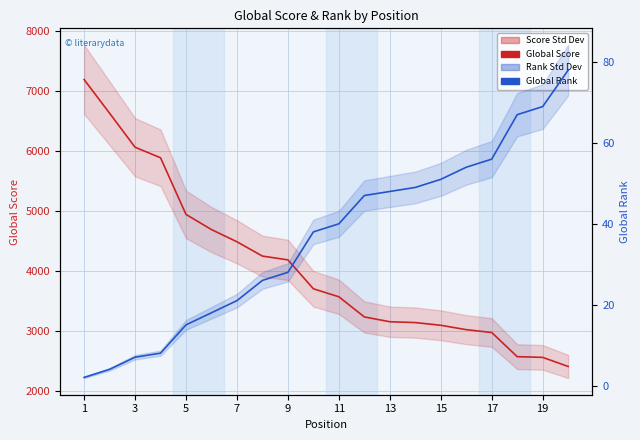

What is the spread (max minus min) of values at 15?

4225